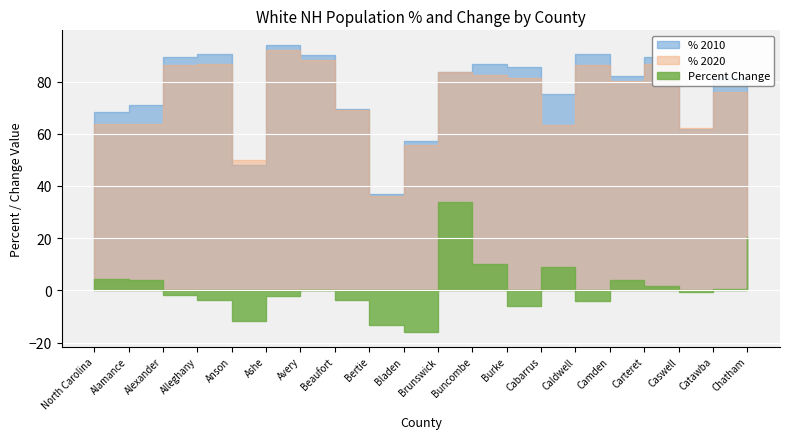

What position from the left is Chatham?

20